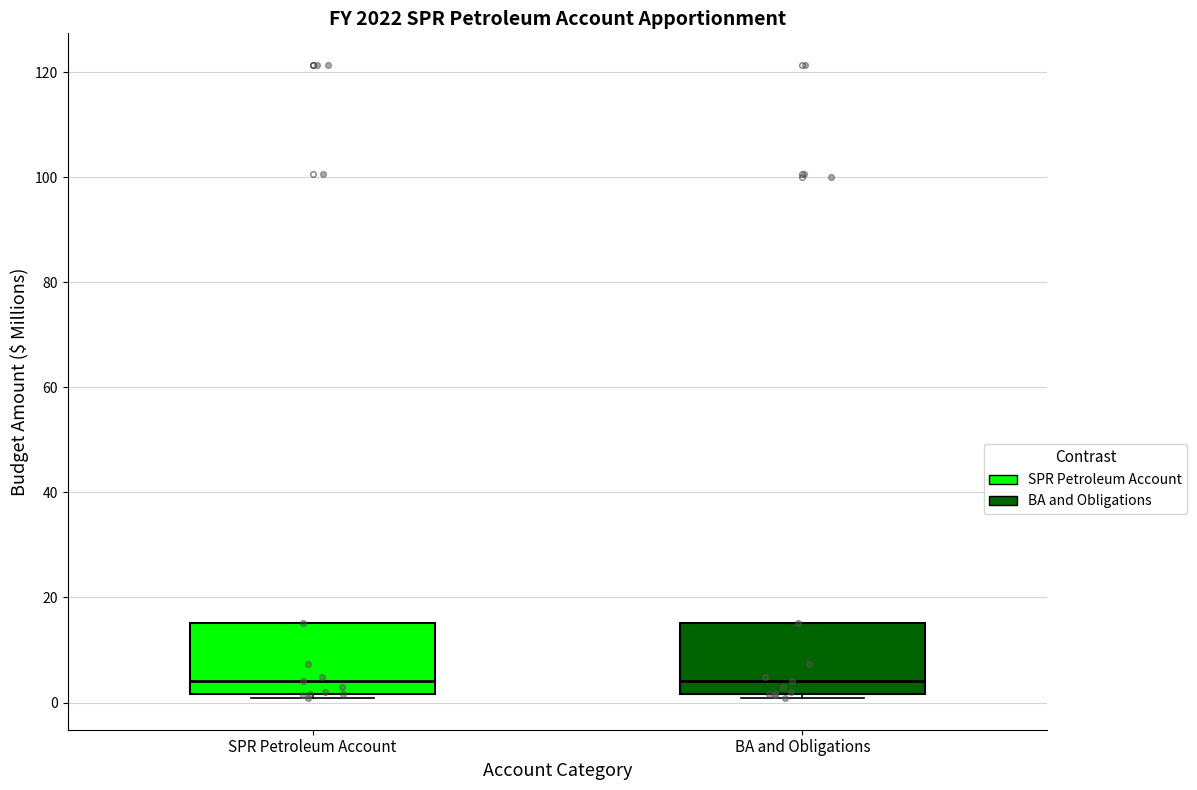

Reading left to right, transcribe this box plot: for each box, give where its median line is, the range the box spans, and where its two whiskers end, as read against the y-axis. The values are not printed on the chart, so give them approximately, as read against the axis.

SPR Petroleum Account: median 4, box 2 to 16, whiskers 0 to 16
BA and Obligations: median 4, box 2 to 16, whiskers 0 to 16